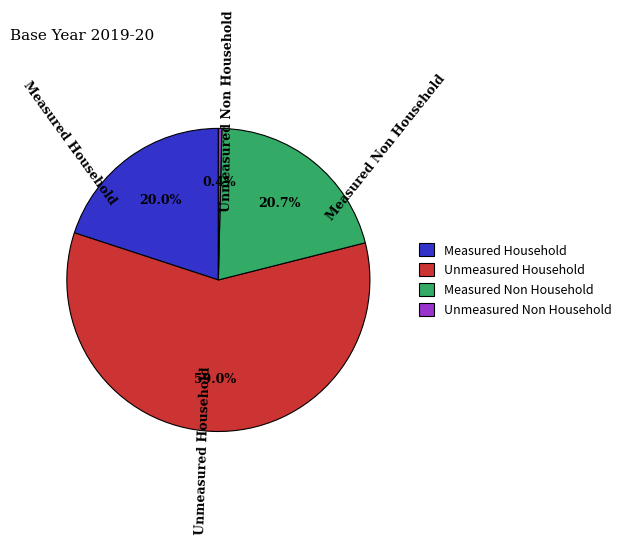

To the nearest percent, what percentage of the pie is Measured Household?

20%